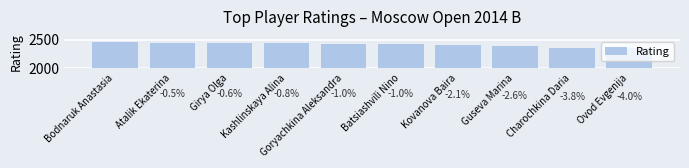

Approximately how many times larger is the value at Goryachkina Aleksandra compared to Charochkina Daria?

1.0